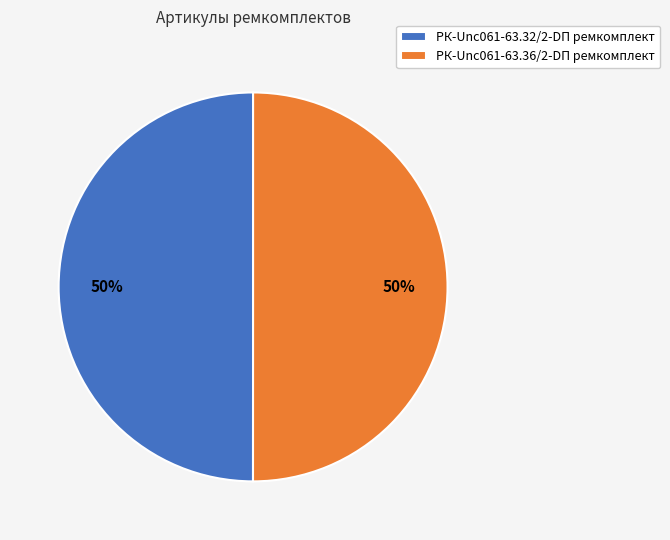

How many segments does this pie chart have?

2